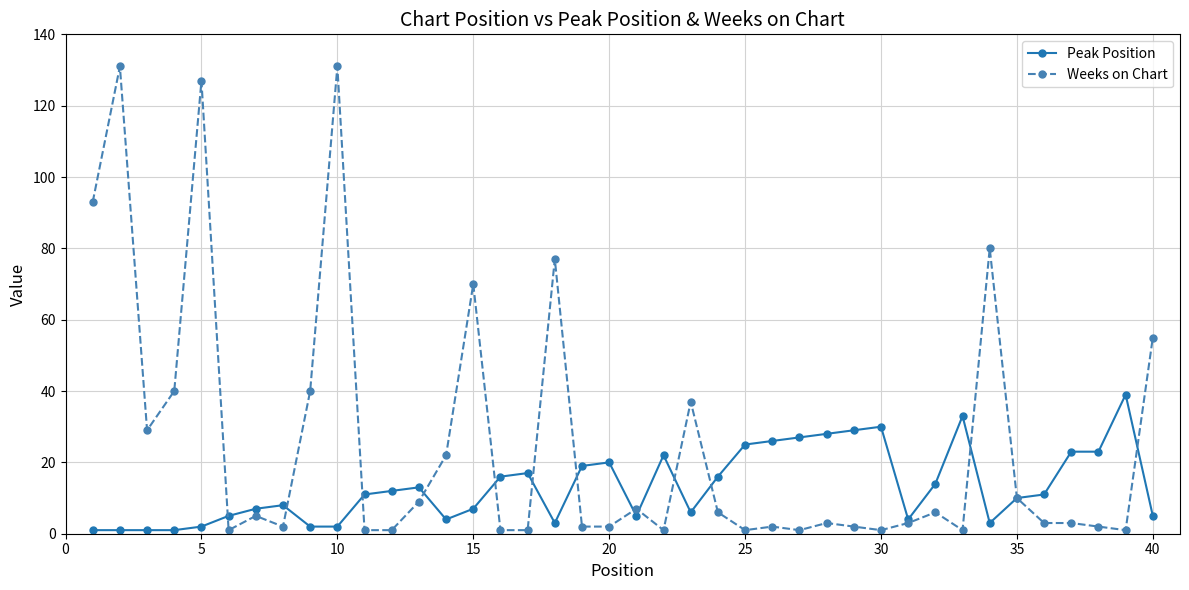

What is the maximum value for Weeks on Chart?

131